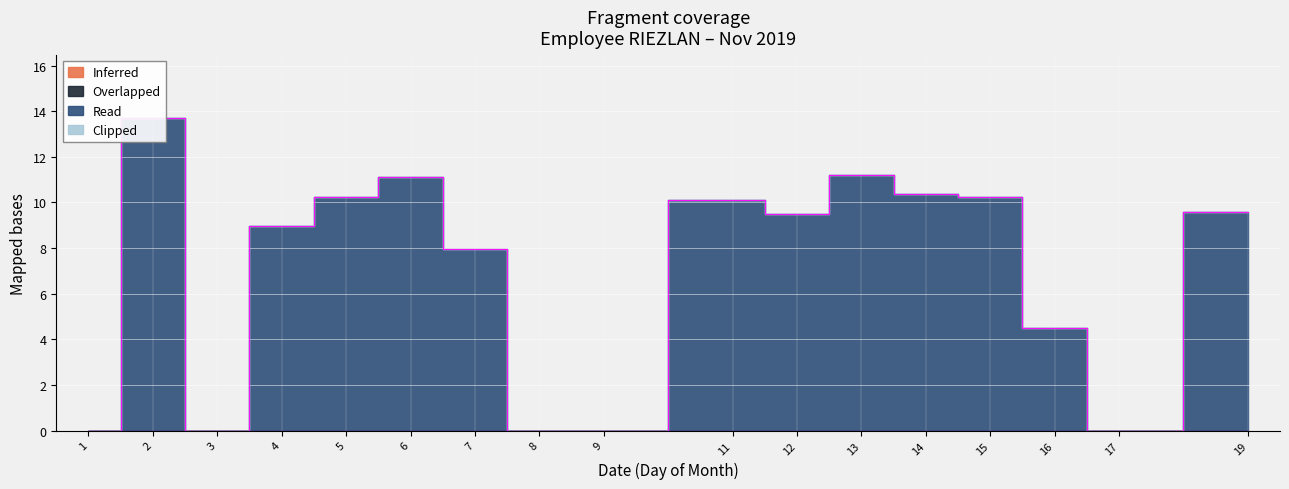

At which category does the chart reach its peak across all series?

2